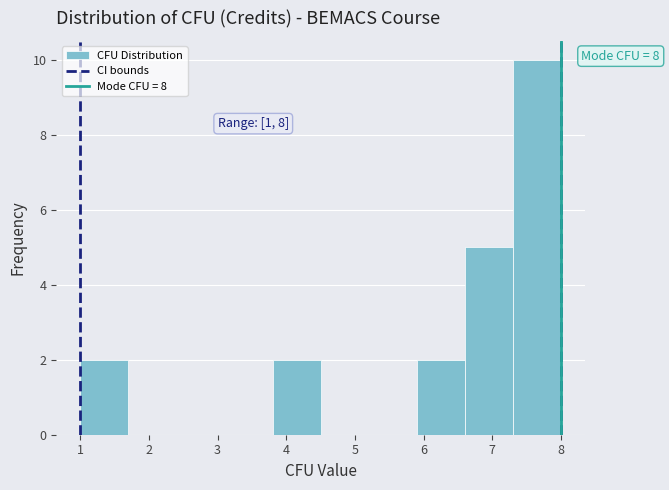

Which range on the x-axis has the tallest bar?

7.3 to 8.0